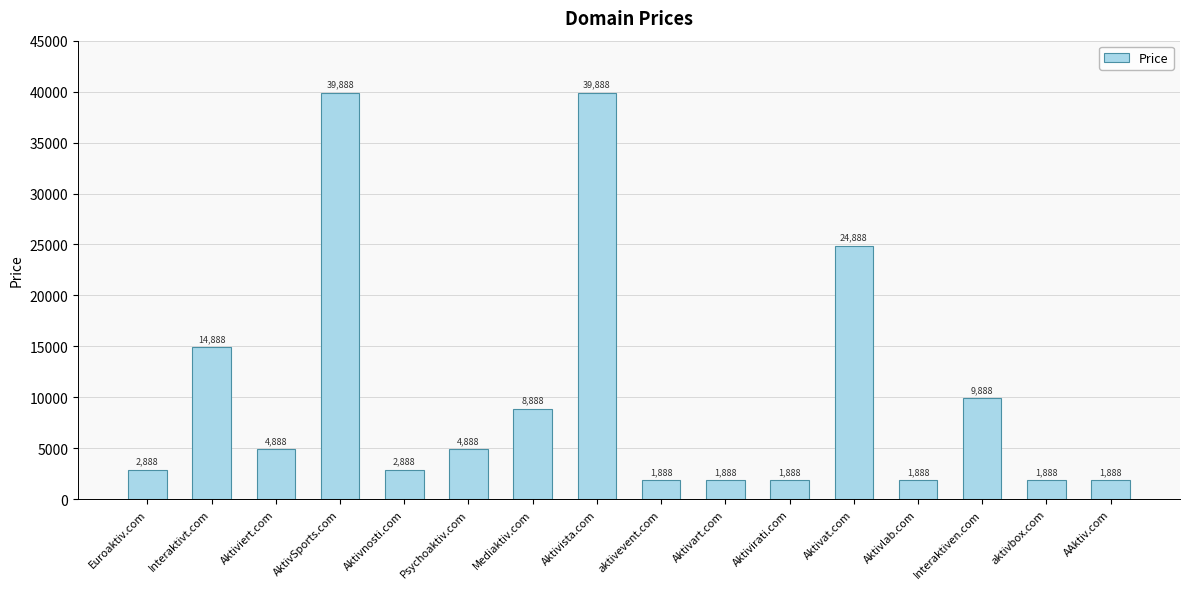

How many data points does each series have?

16